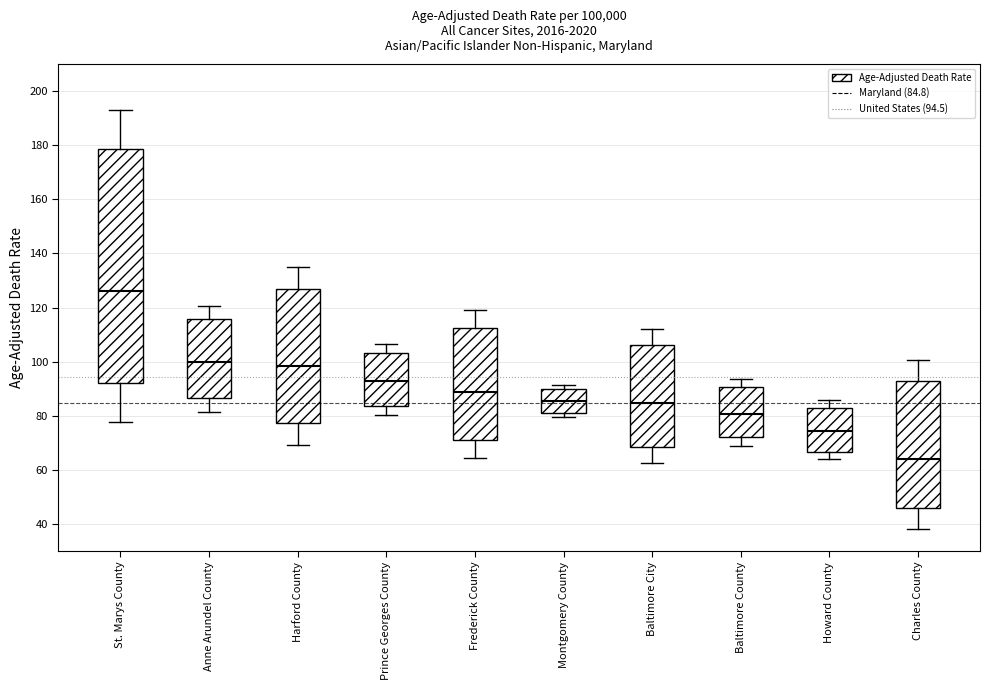

Which box has the highest median line?

St. Marys County